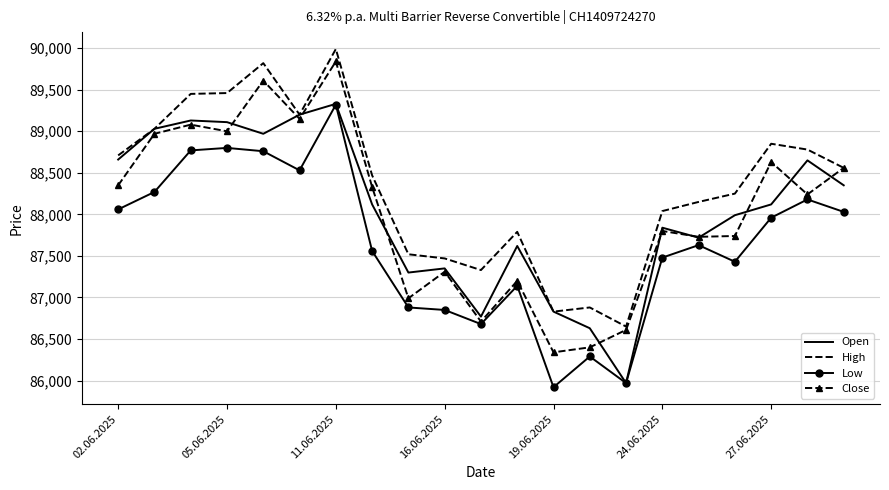

What is the smallest value displayed?

85920